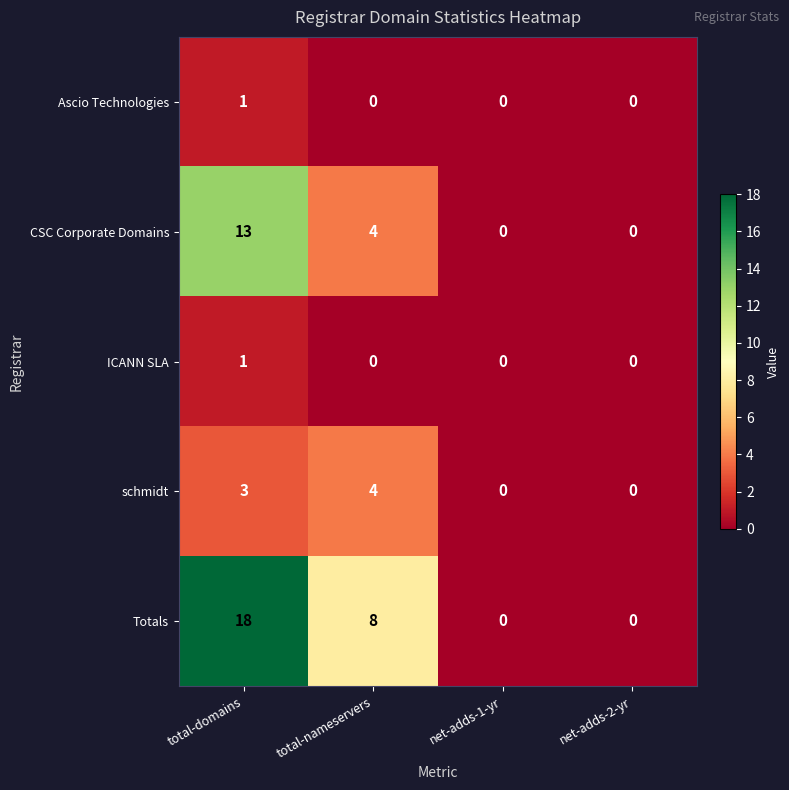

Which series has the widest spread of values?

Totals